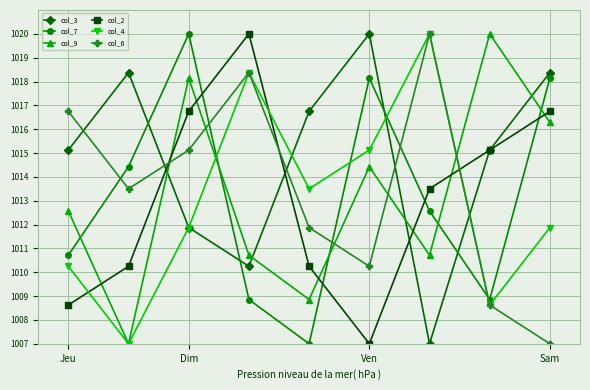

What is the maximum value for col_3?

1020.0